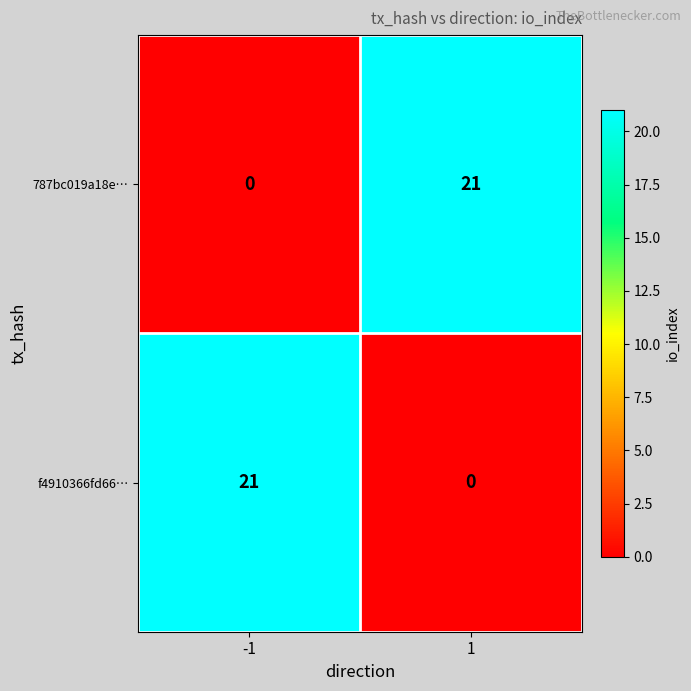

The value of 787bc019a18e… at 1 is 21. True or false?

True